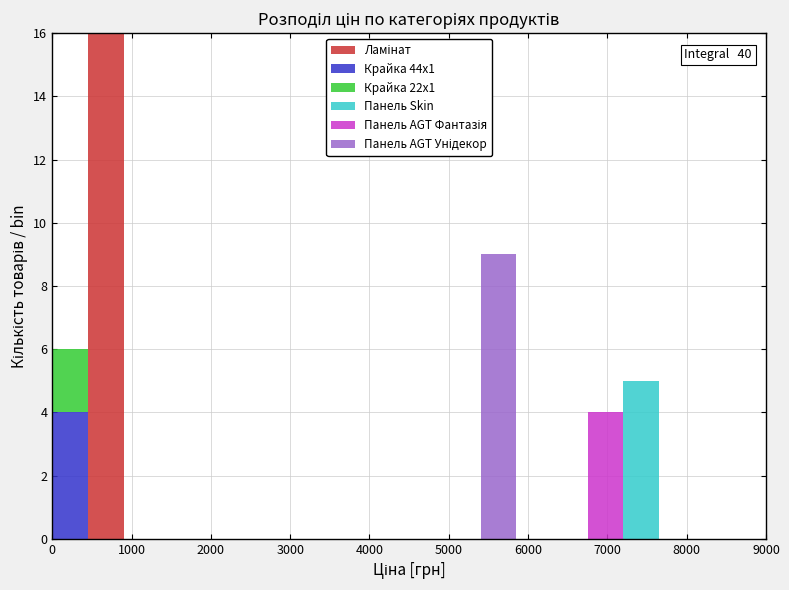

Which range on the x-axis has the tallest stacked bar (by total height)?

450 to 900